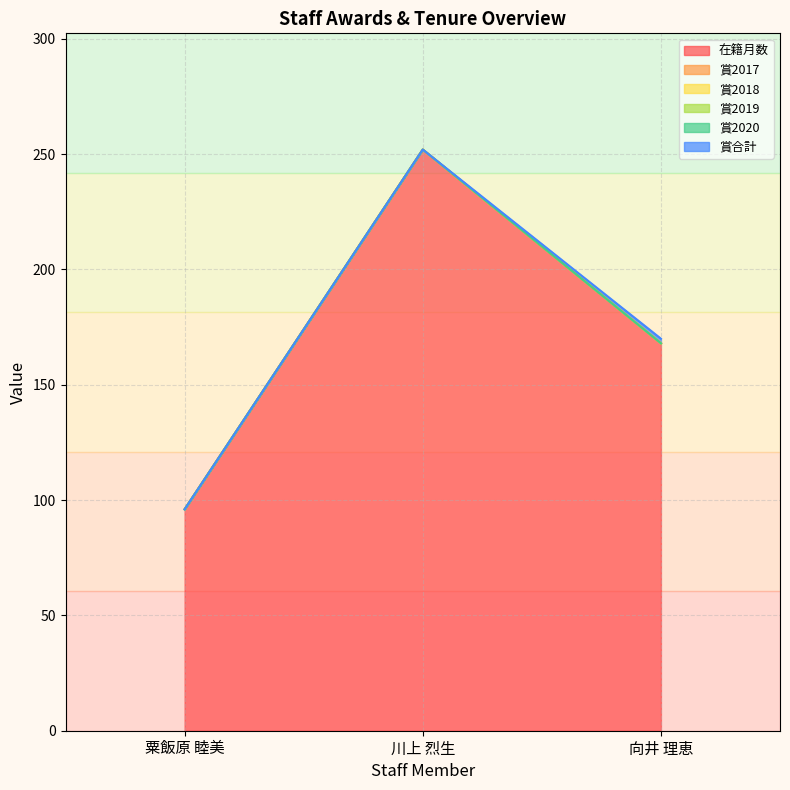

Rank the categories by 賞2019 value from lowest to highest.

粟飯原 睦美, 川上 烈生, 向井 理恵